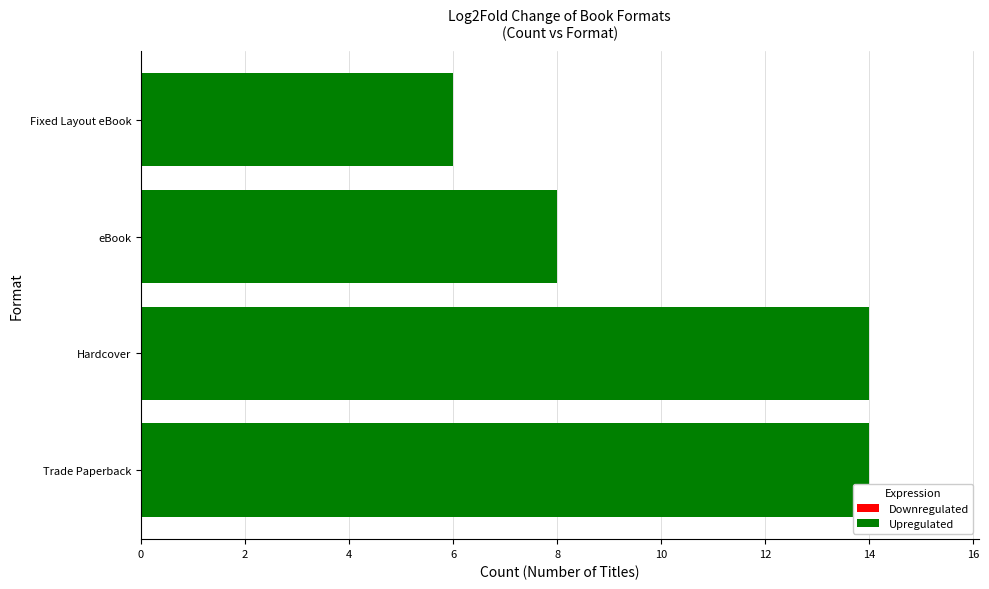

What is the minimum value shown in the chart?

6